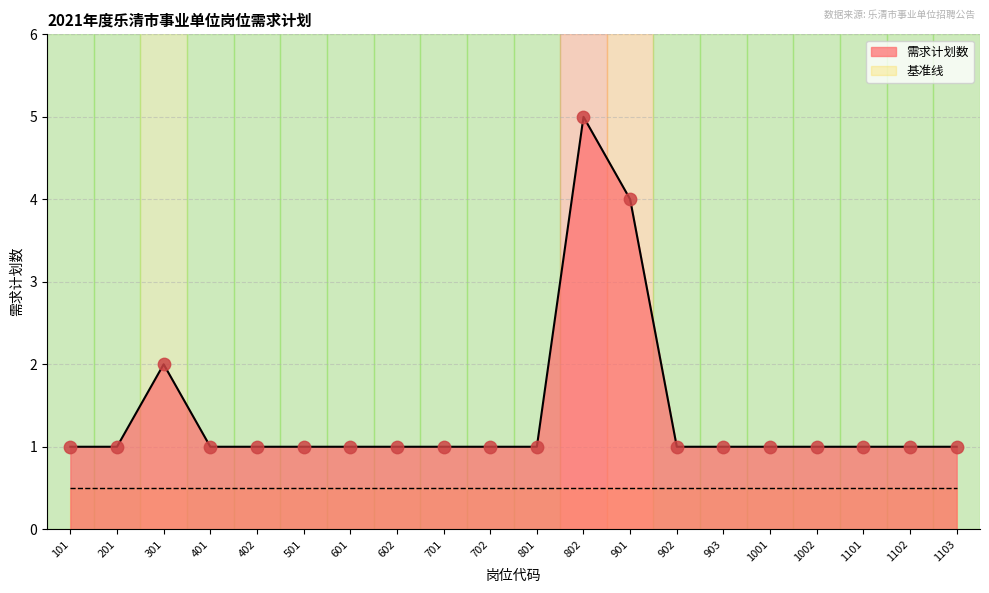

What is the ratio of the value at 201 to the value at 1102?

1.0